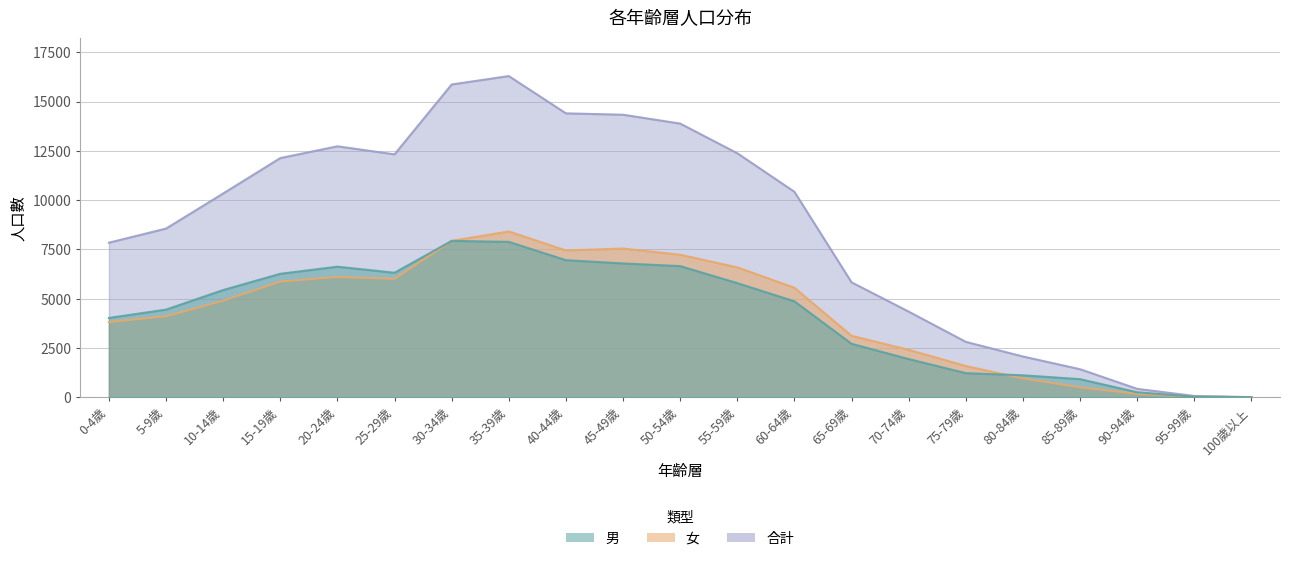

What is the sum of the 女 values at 35-39歲 and 45-49歲?

15952